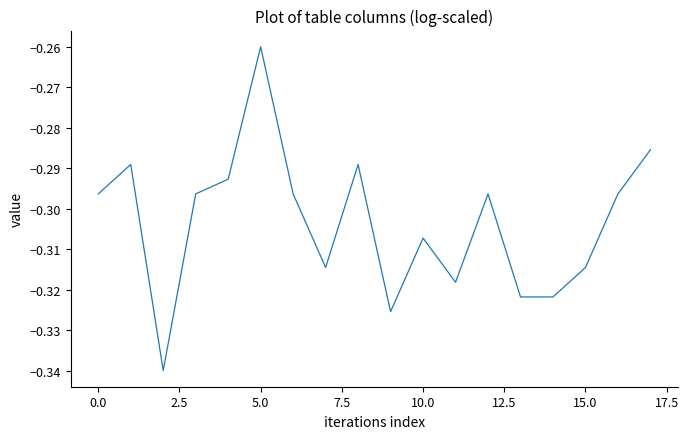

Does the chart display data point markers on the line(s)?

No